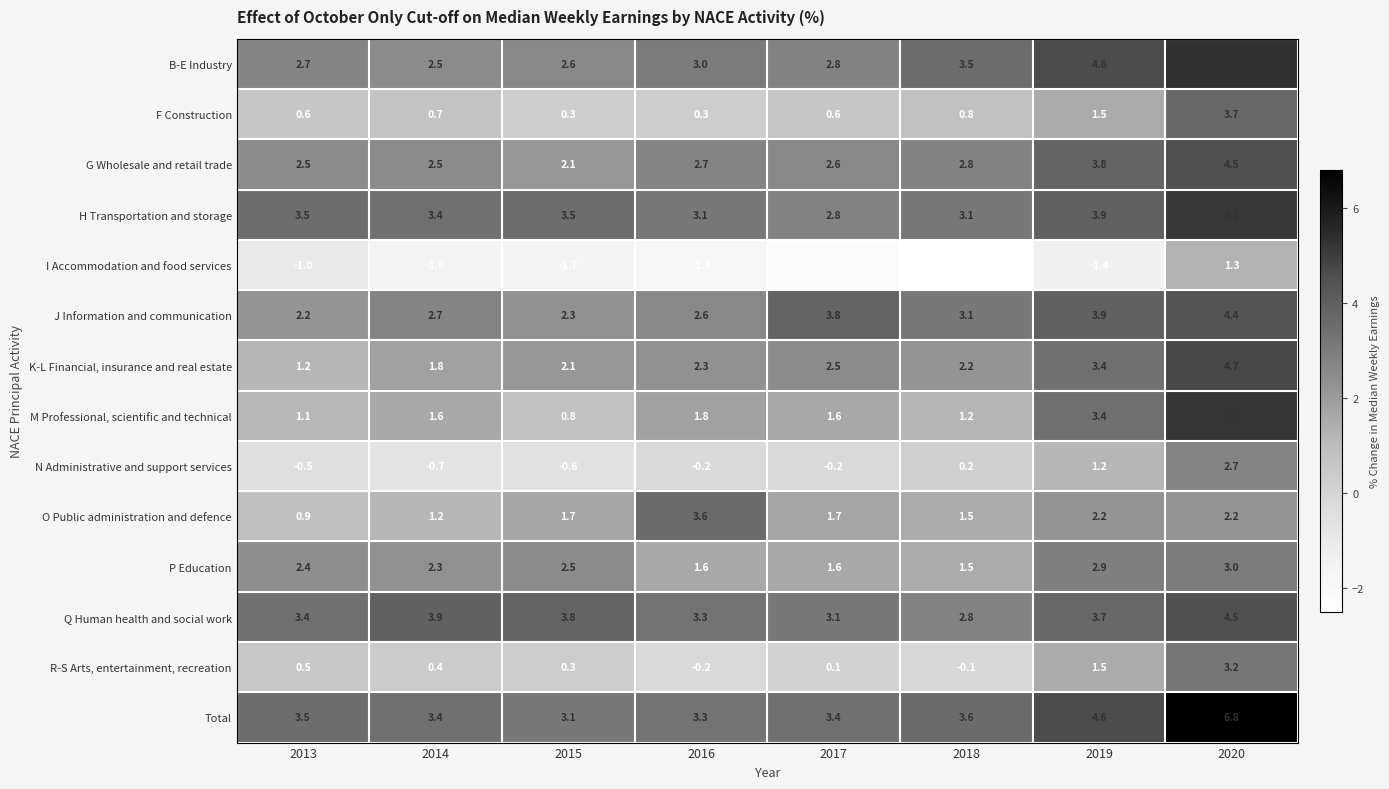

At how many categories does at least one series exceed 6?

1